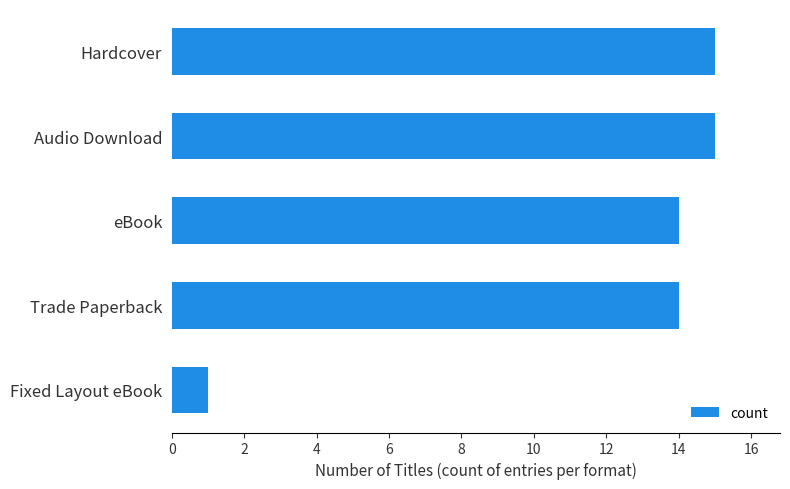

What is the average value?

12